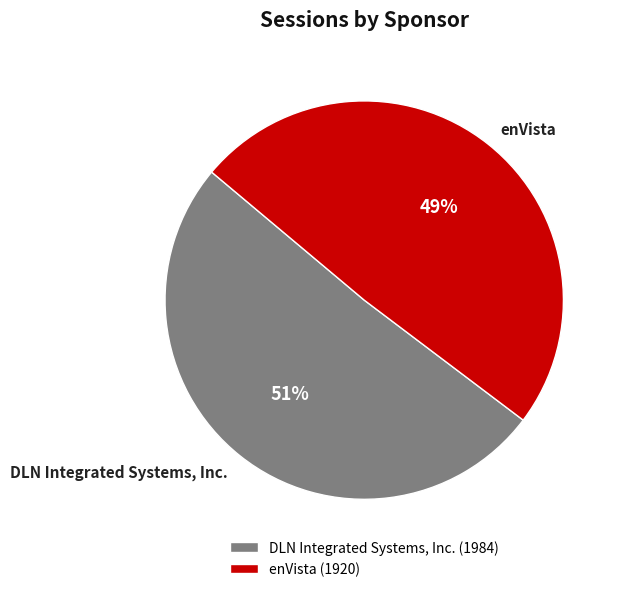

What is the ratio of the value at enVista to the value at DLN Integrated Systems, Inc.?

1.0